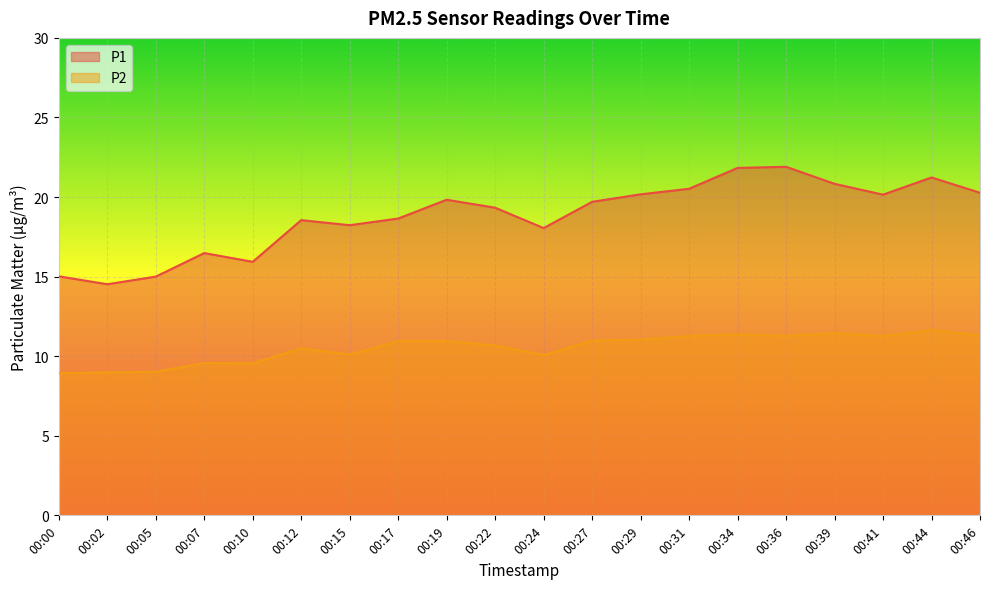

True or false: P1 and P2 intersect in this chart.

False